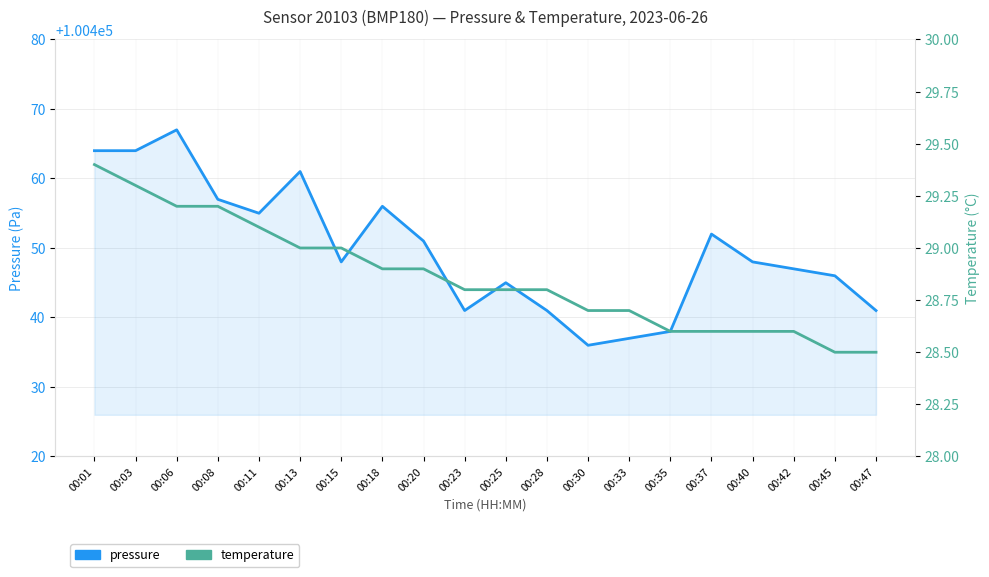

What are all the series names shown in the legend?

pressure, temperature